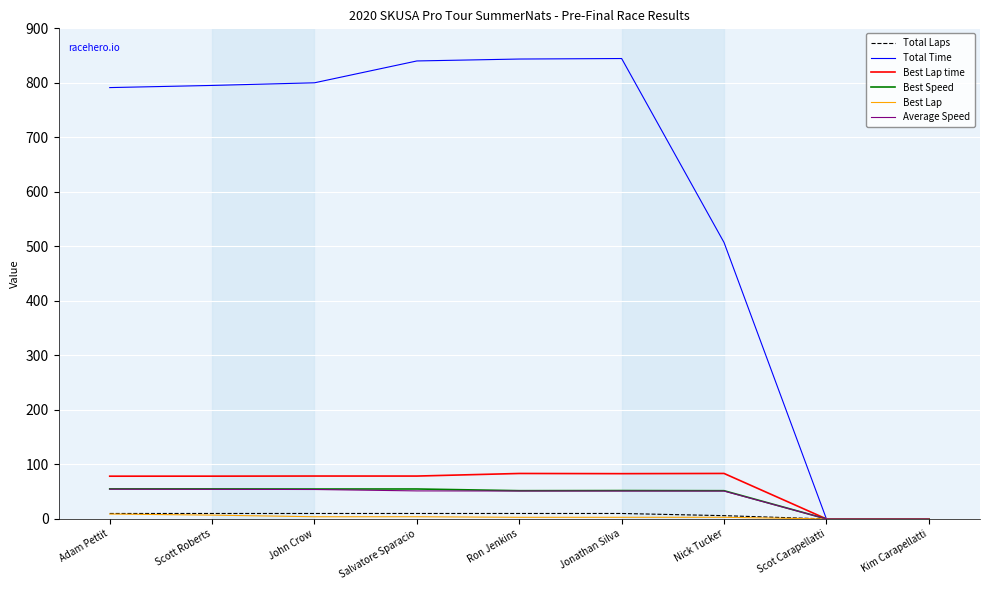

Which series has the largest range (max minus min)?

Total Time